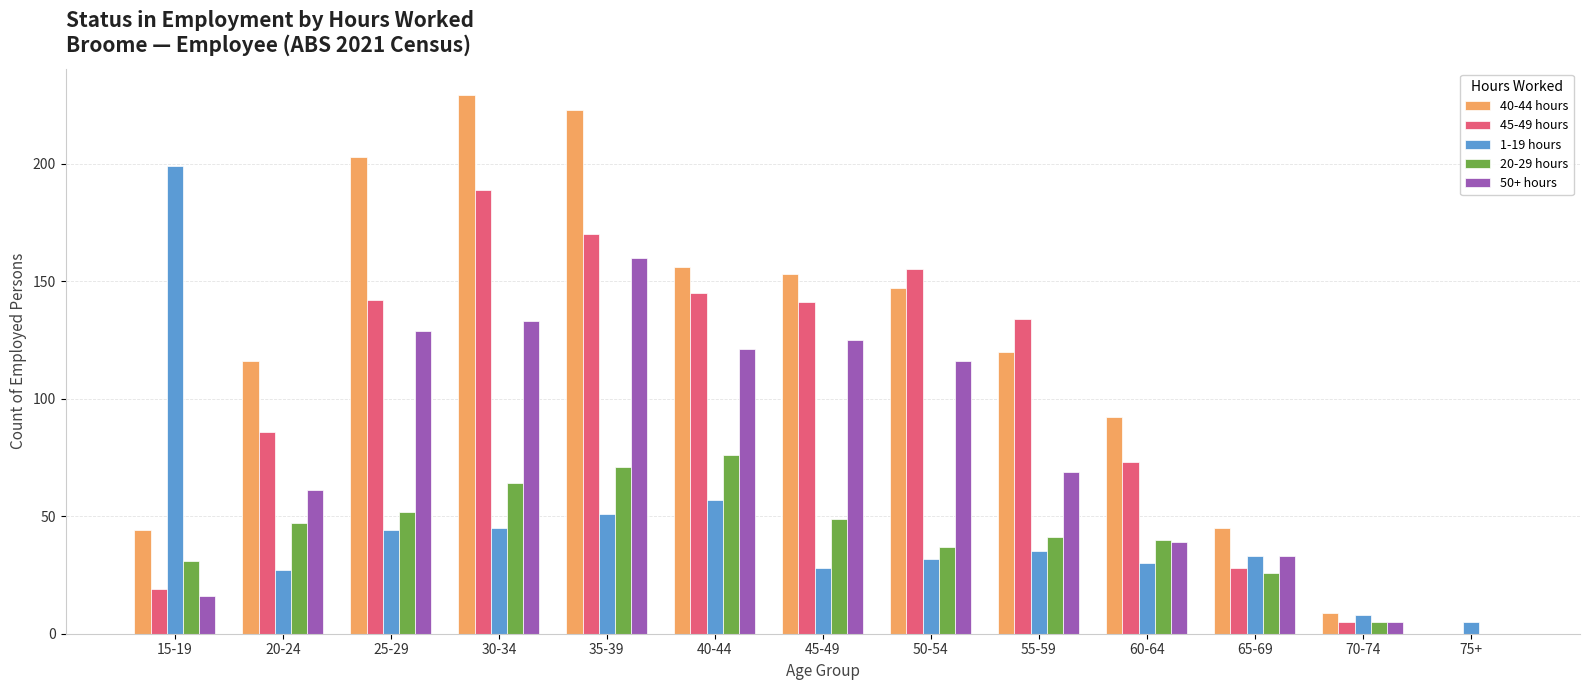

At which label does 20-29 hours first exceed 41?

20-24